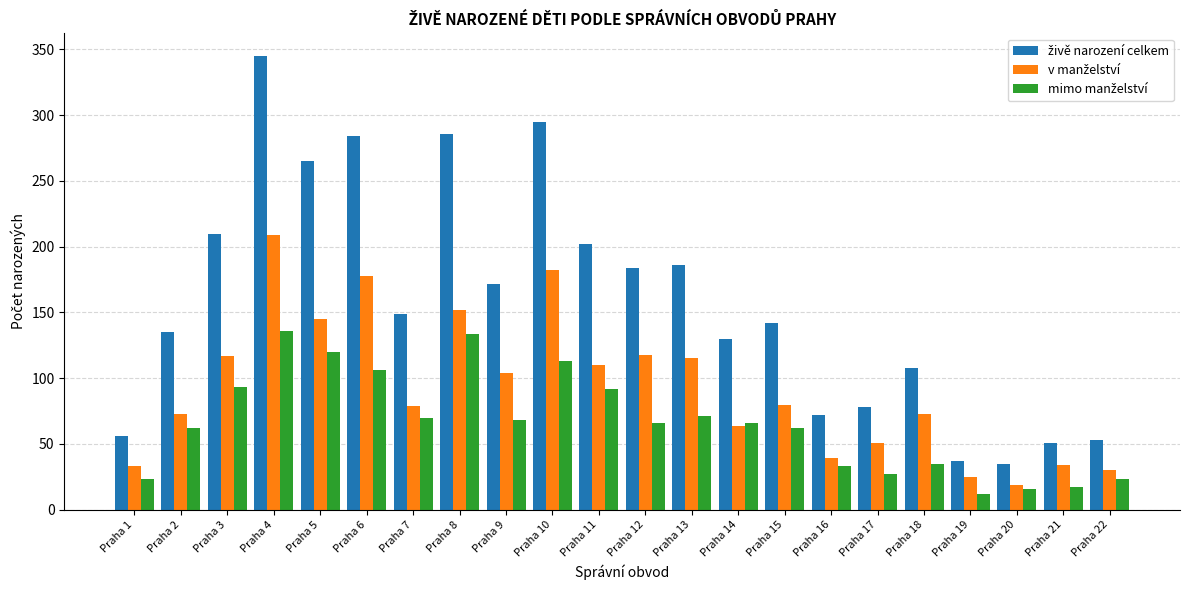

How many groups of bars are there?

22